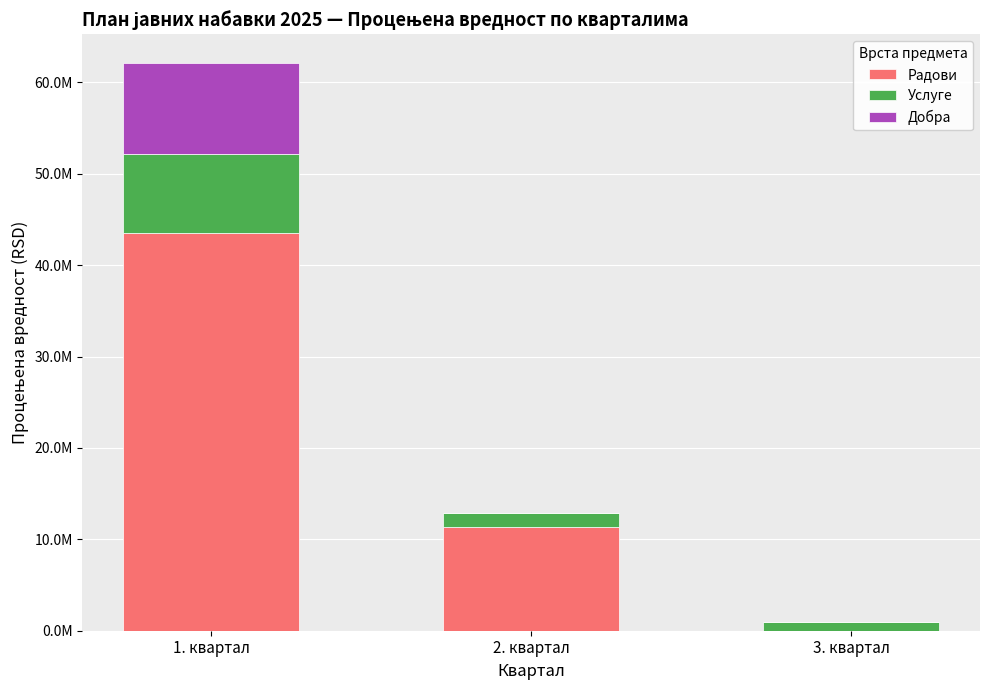

What are all the series names shown in the legend?

Радови, Услуге, Добра